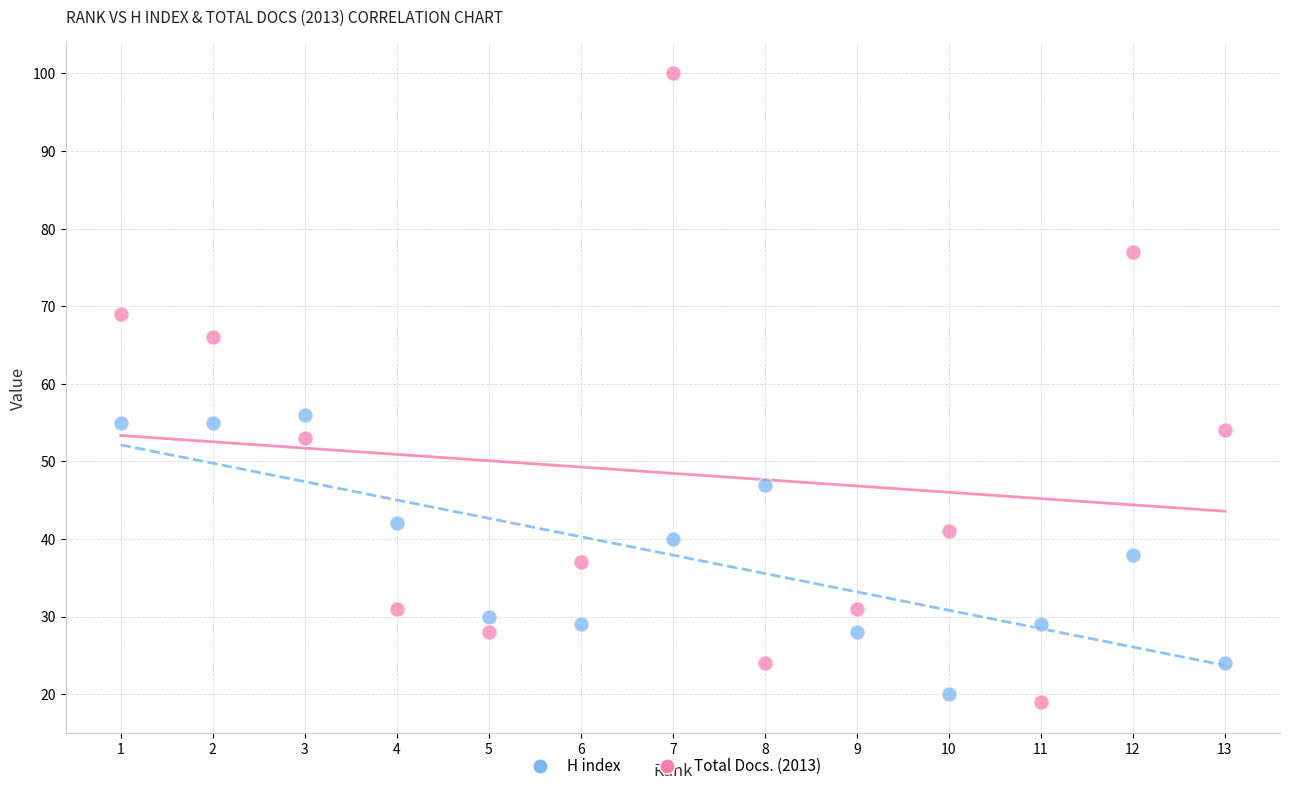

Across all series, what Y value is closest to 59?

56